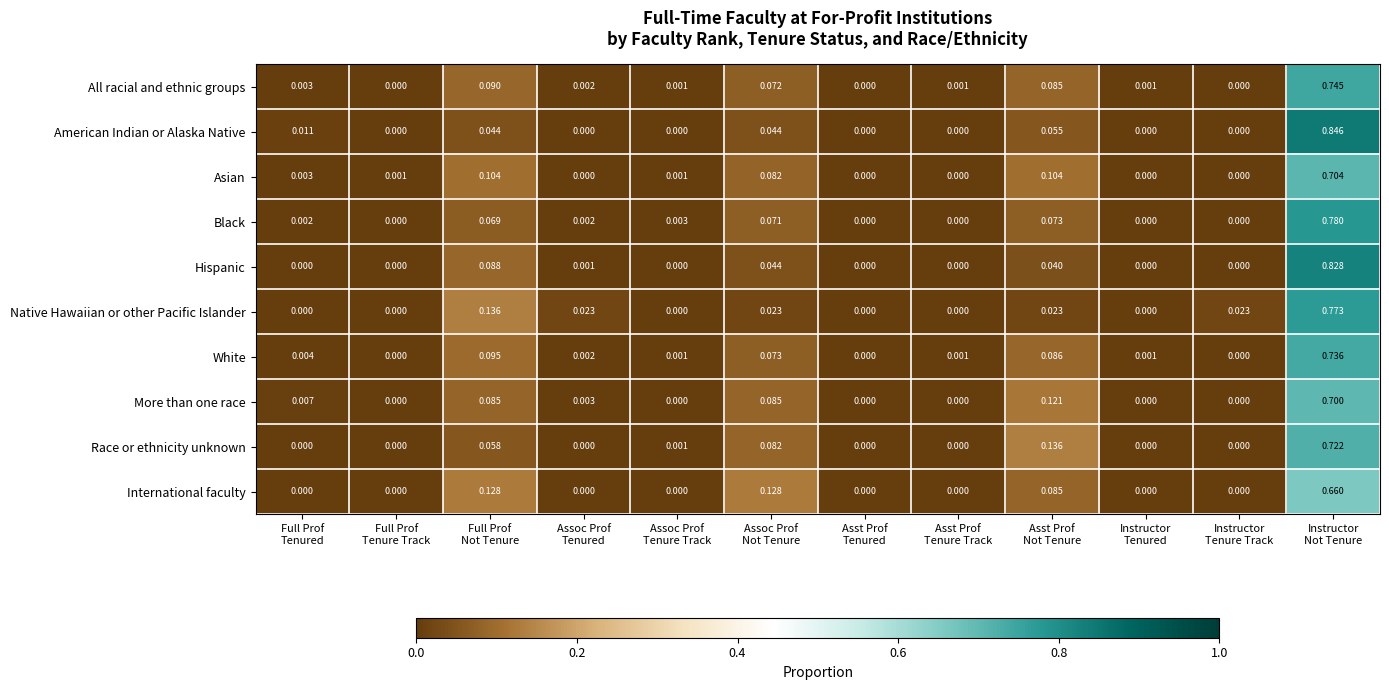

Which series has the largest range (max minus min)?

American Indian or Alaska Native